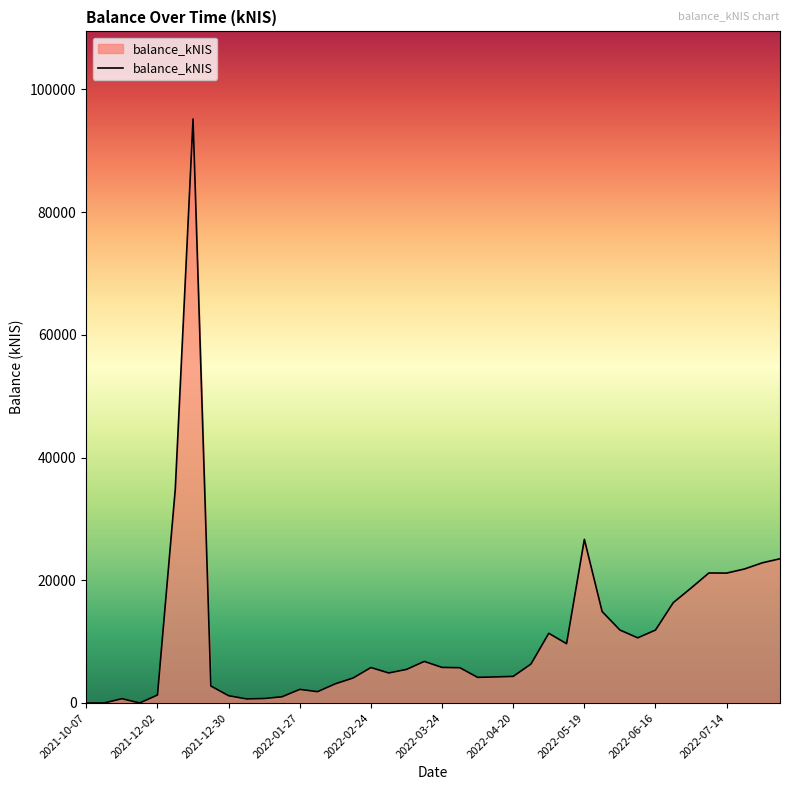

What is the difference between the maximum and minimum values?

95158.6